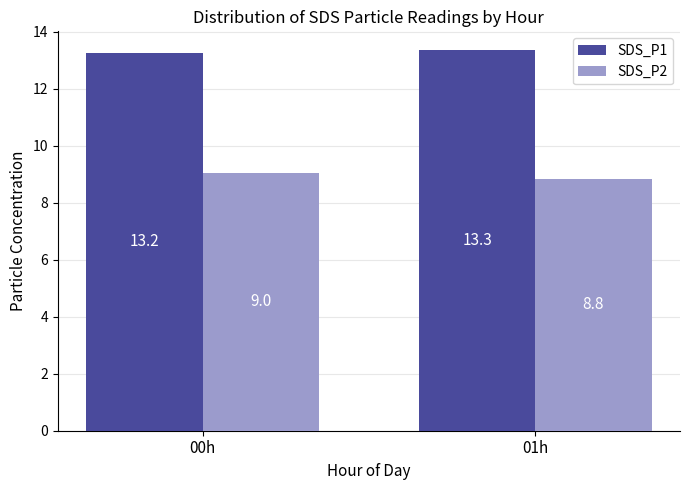

True or false: SDS_P1 has a value of 17.6 at 01h.

False